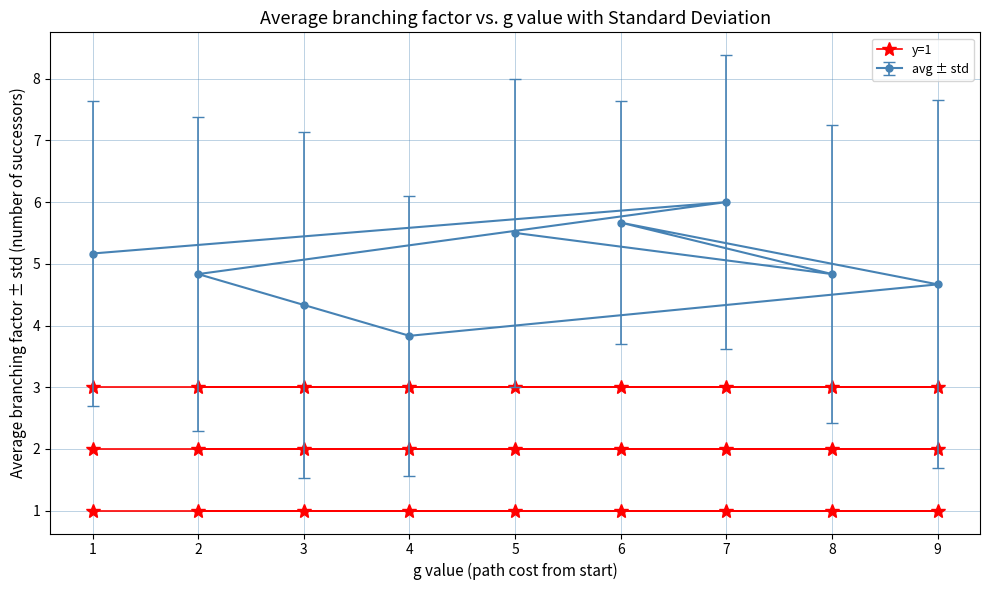

What is the value of the y=1 point at the 7th from the left?

1.0